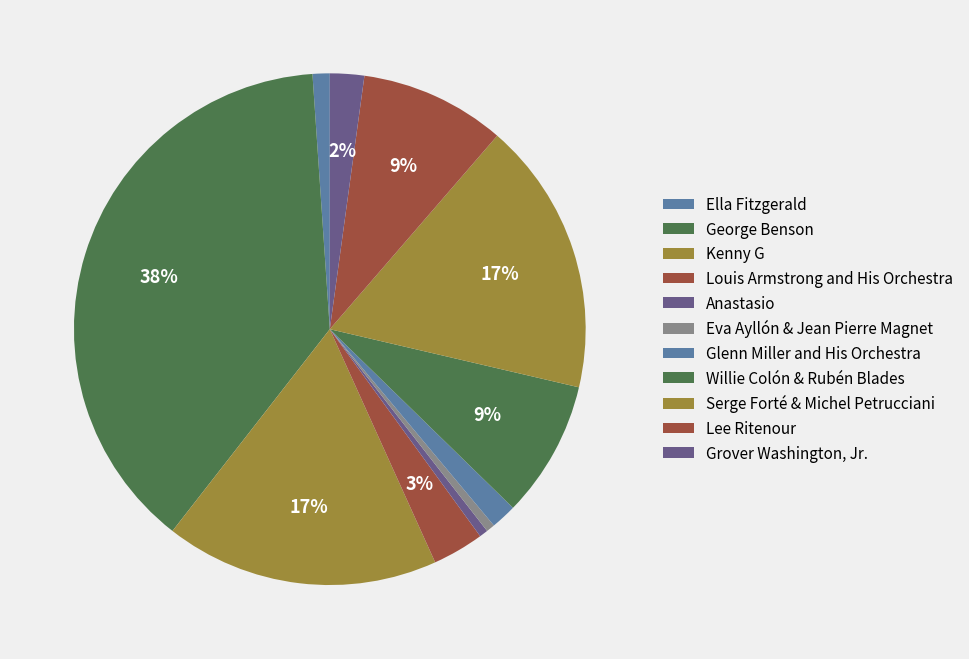

Is there any slice that represents more than half of the pie?

No